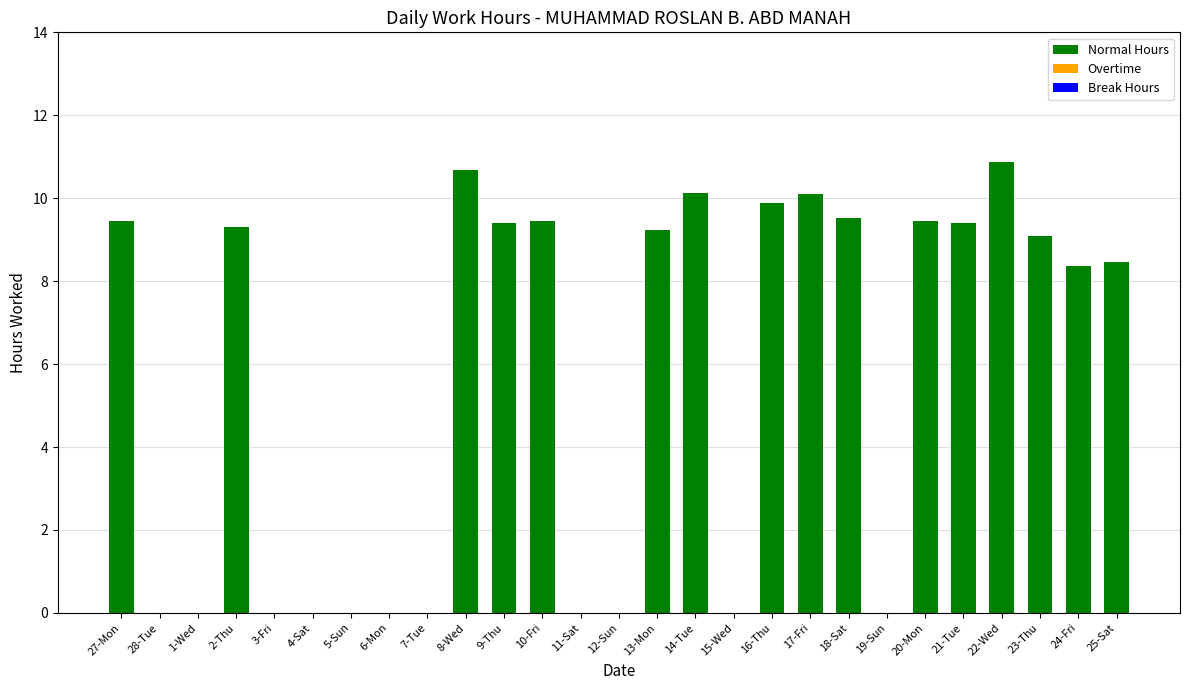

What is the sum of all values?

152.8